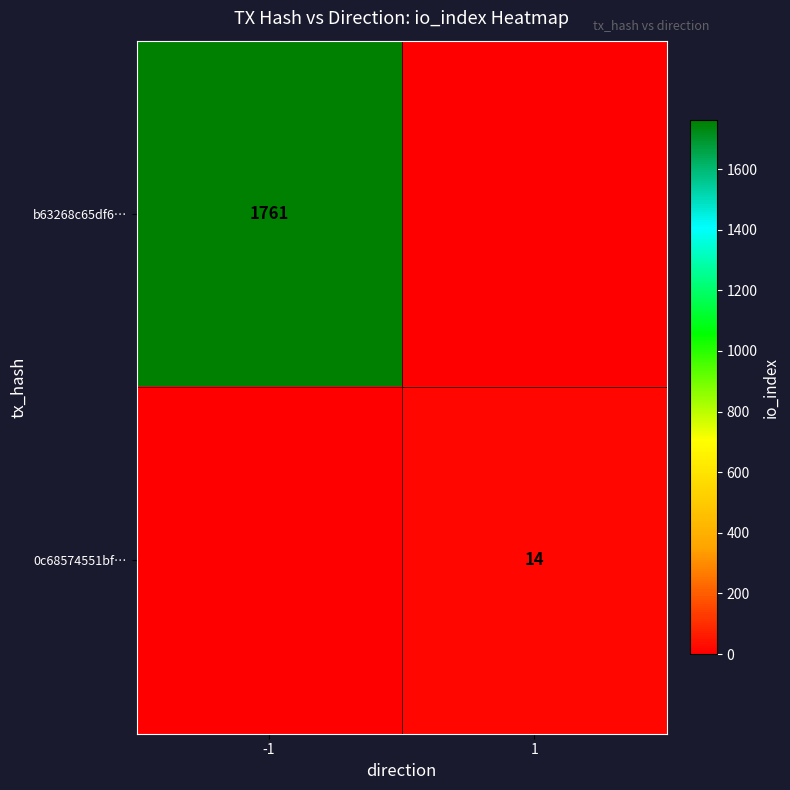

True or false: 0c68574551bf… has a value of 14 at 1.

True